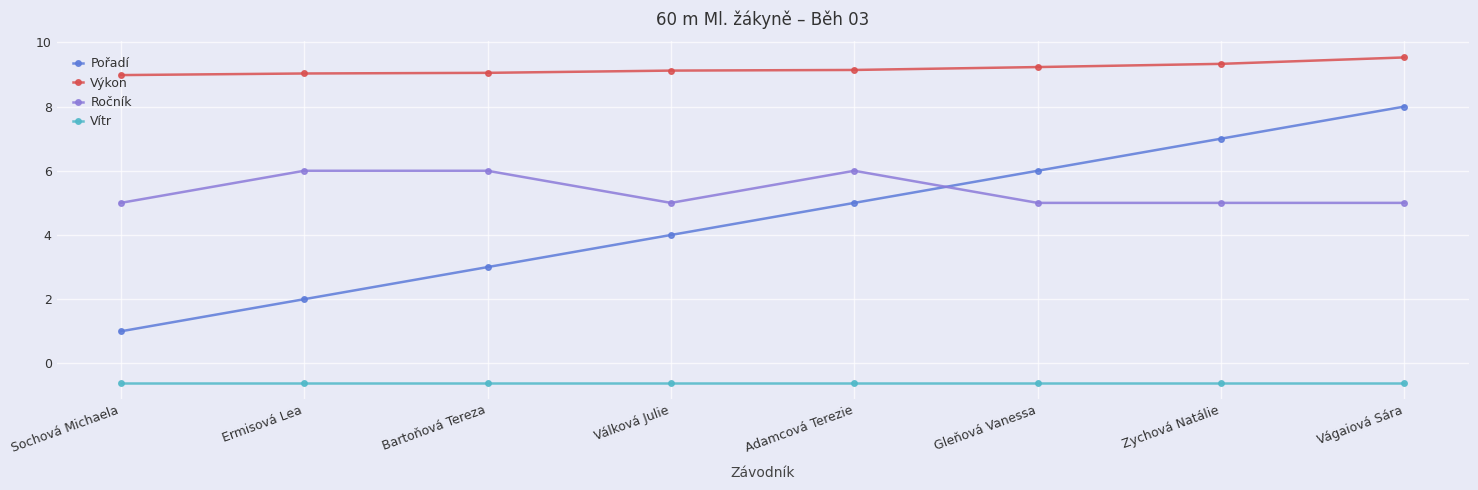

True or false: Ročník and Vítr cross at least once.

False